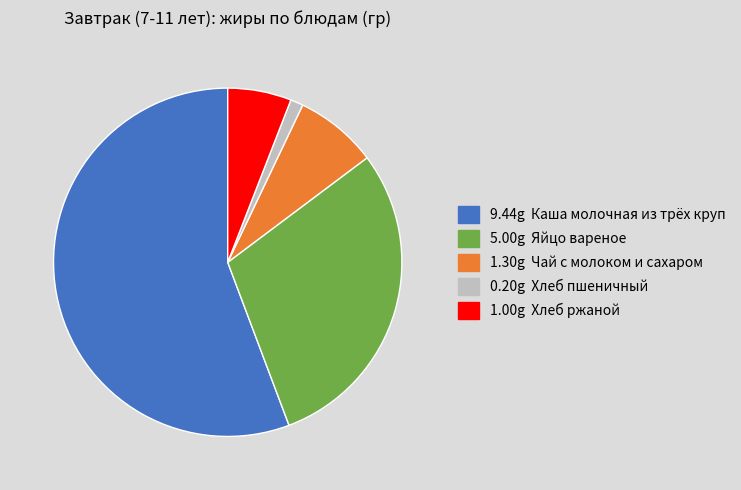

Does any single category account for the majority?

Yes